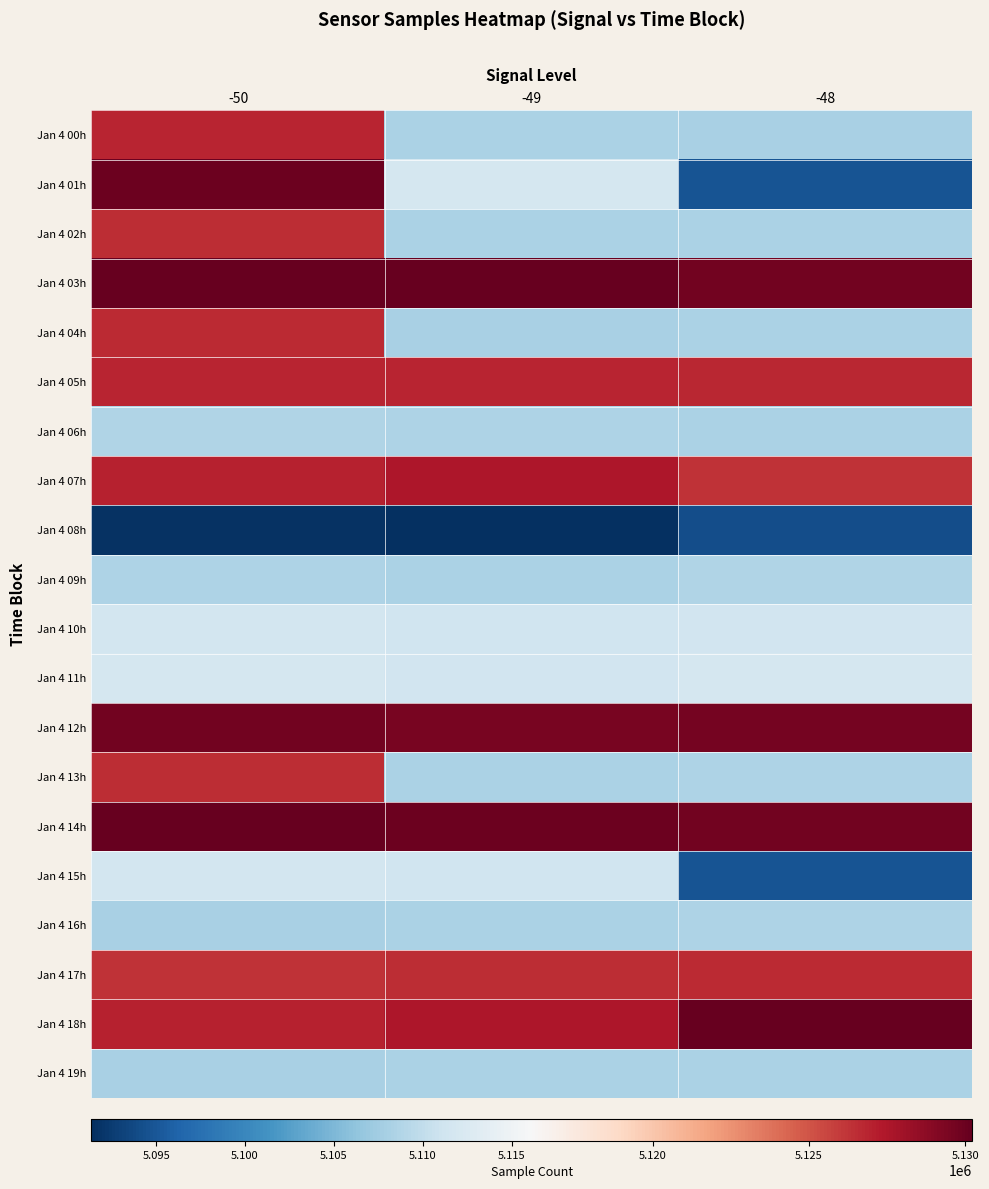

Which category has the lowest value across all series?

-49